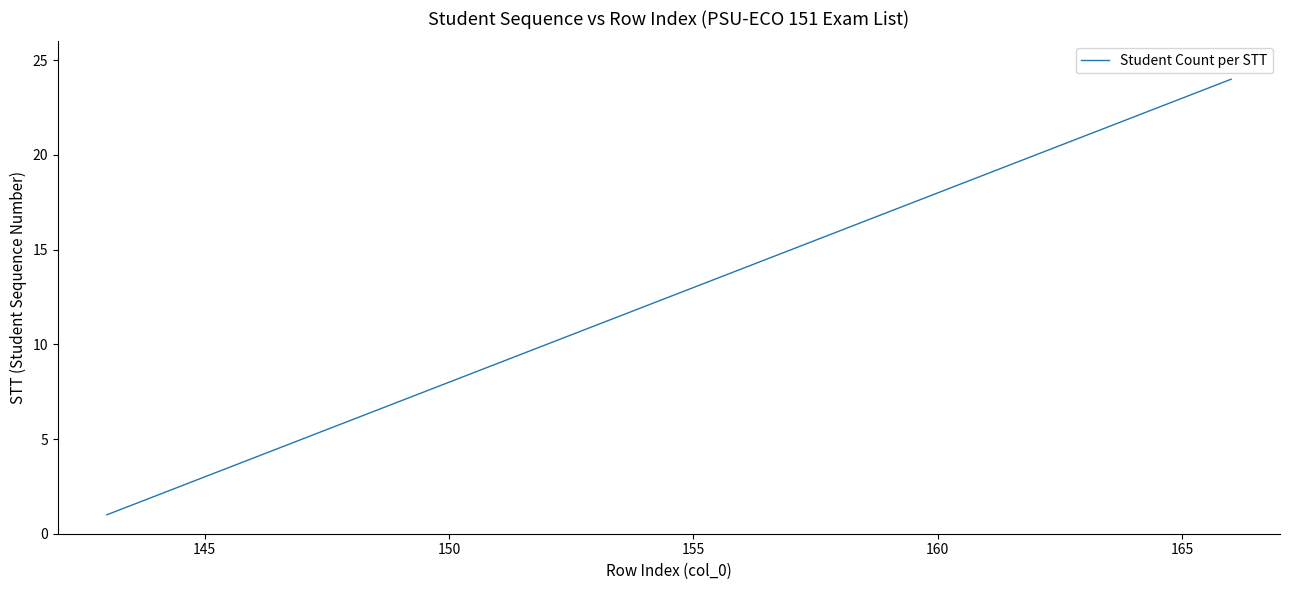

What is the difference between the maximum and minimum values?

23